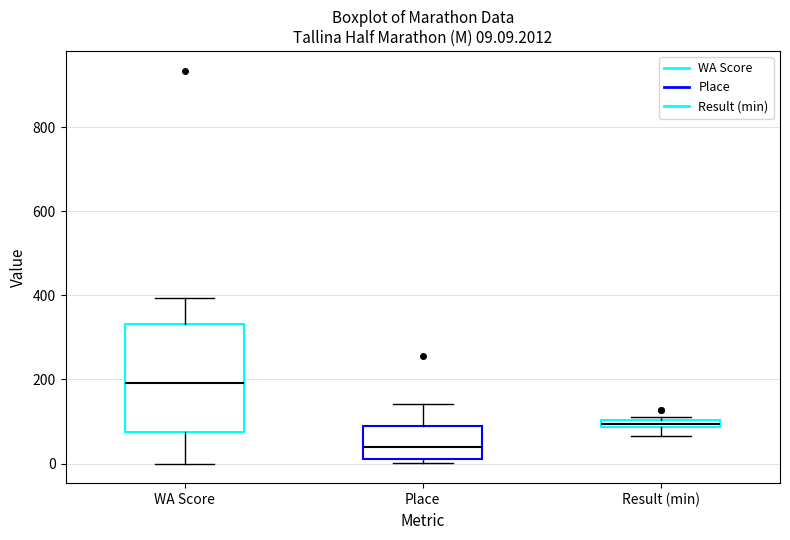

Which box has the highest median line?

WA Score